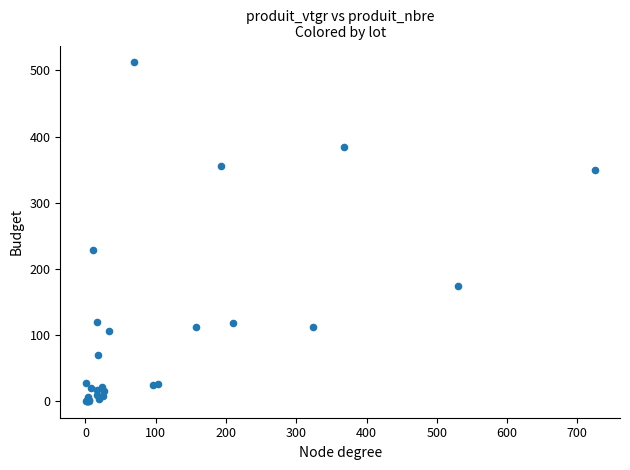

What Y value in the scatter plot is closest to 256?

229